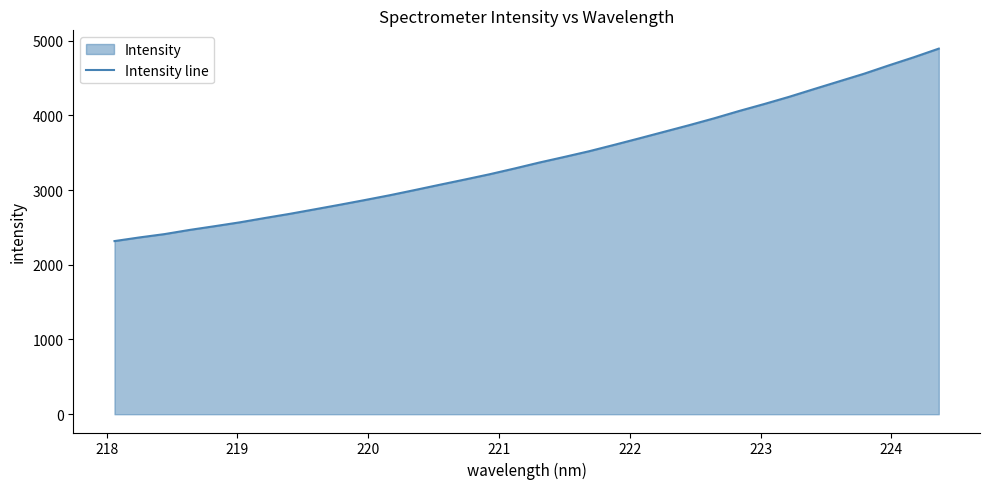

True or false: there are more than 1 points higher than both neighbors.

False